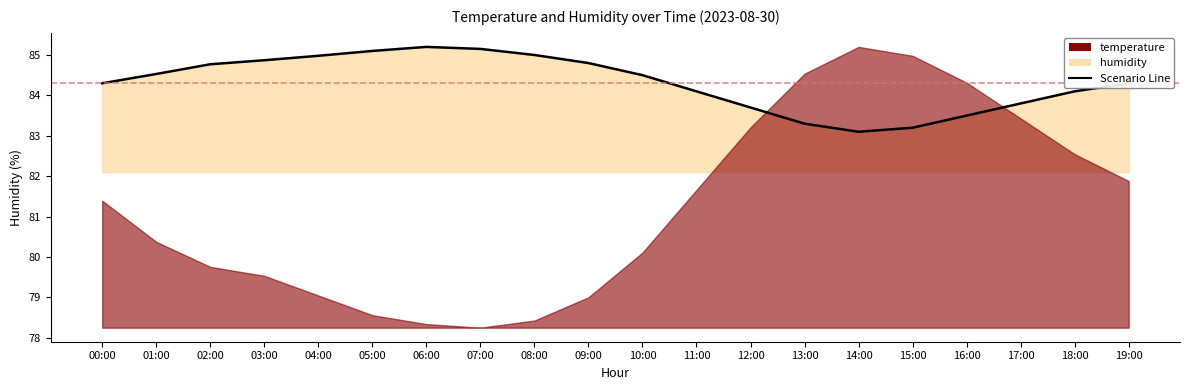

Read the value at 02:00.

84.8